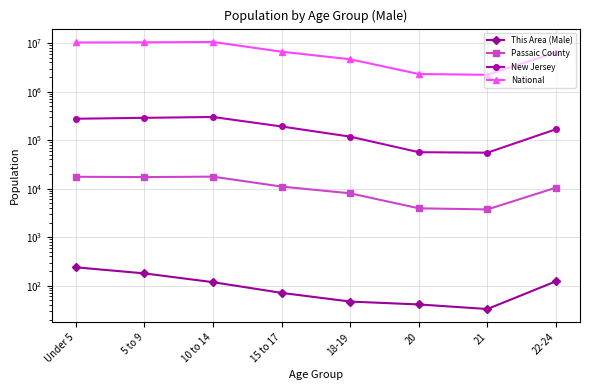

How many lines are shown in the chart?

4